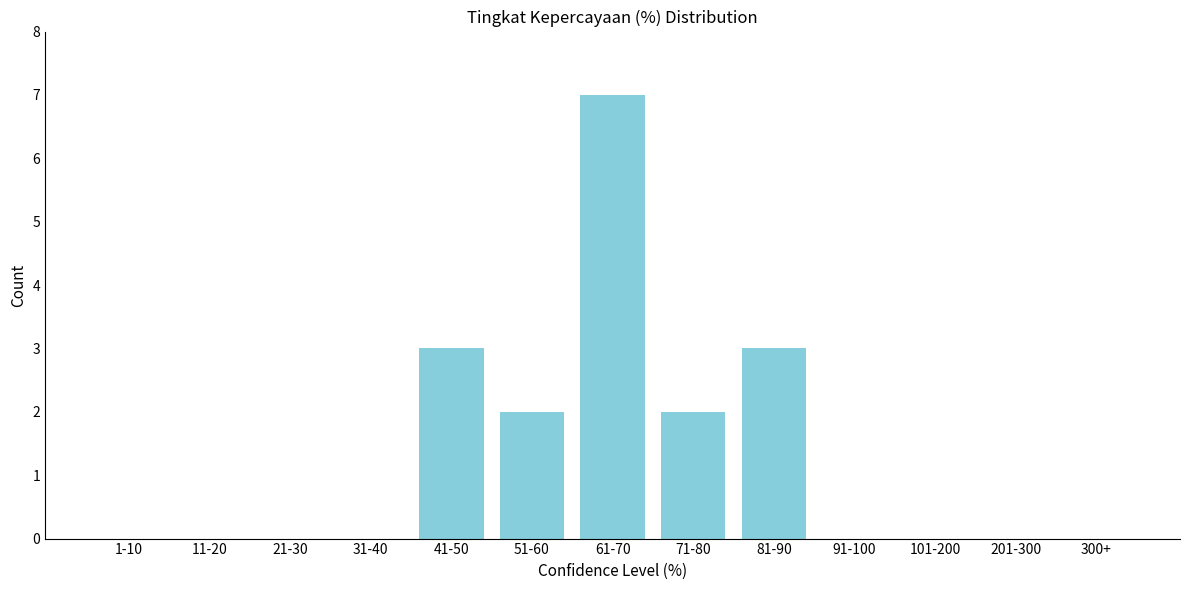

What is the sum of all values?

17